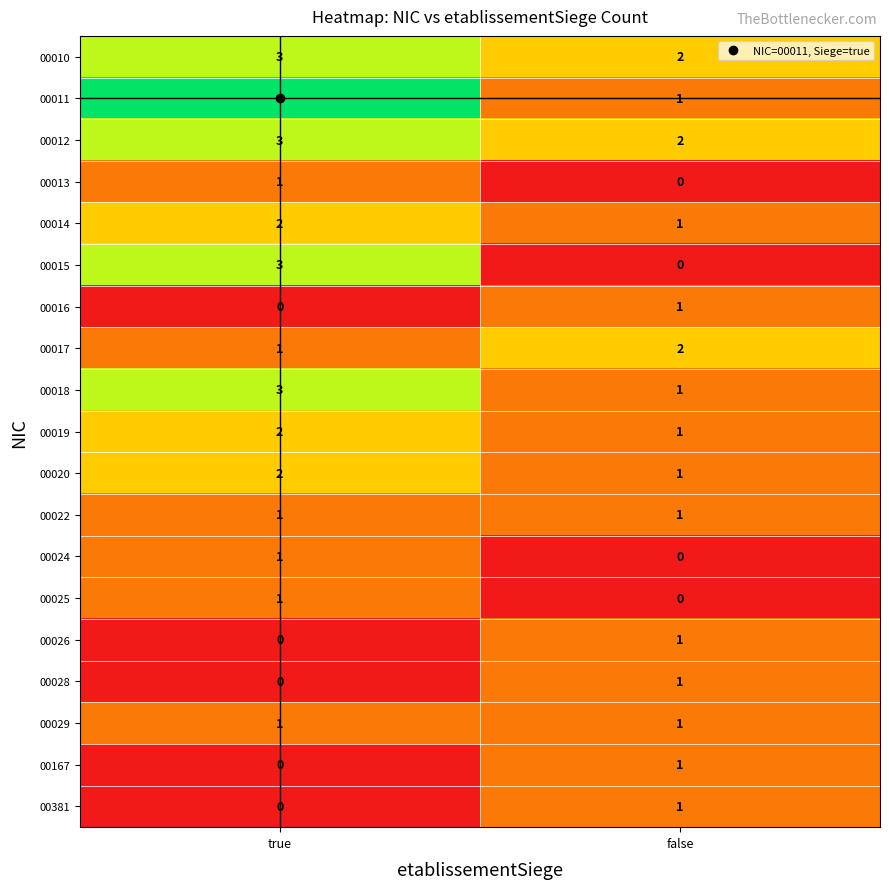

What is the total value across all series at false?

18